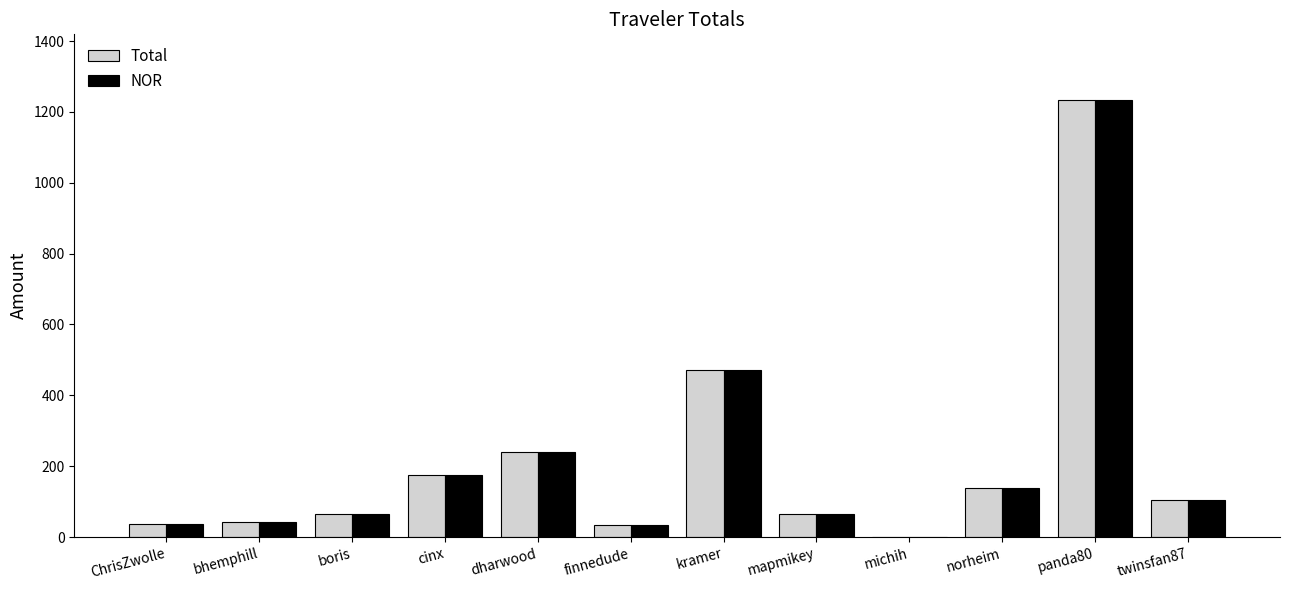

What is the total value across all series at bhemphill?

86.8